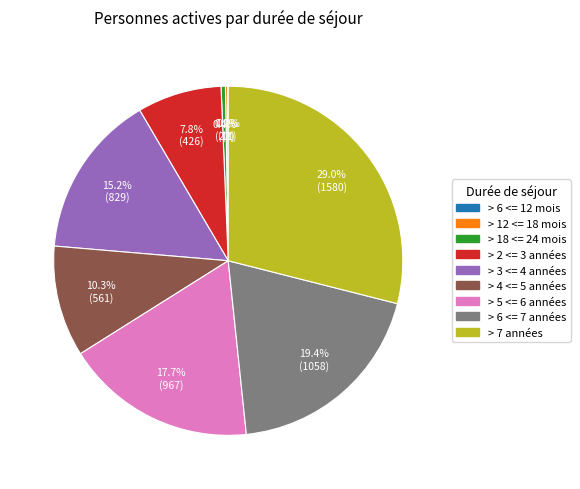

Is there a majority slice in this chart?

No